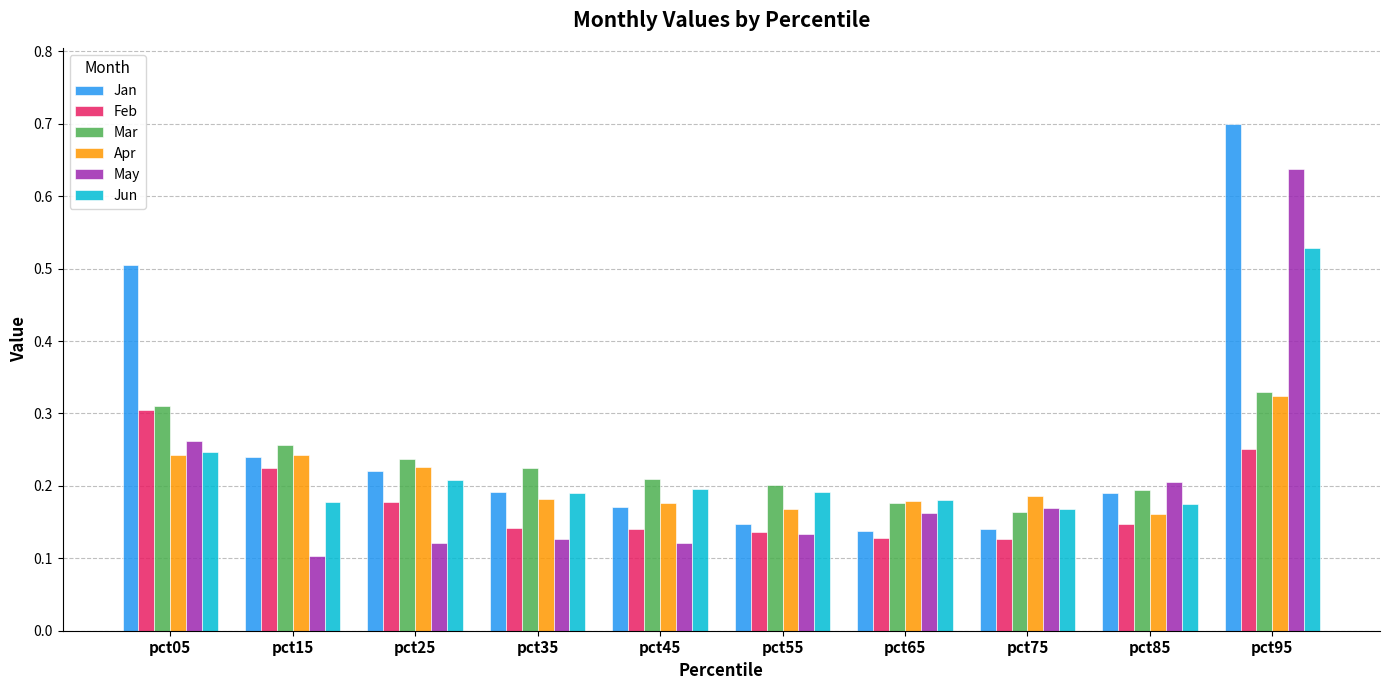

Which series has the widest spread of values?

Jan